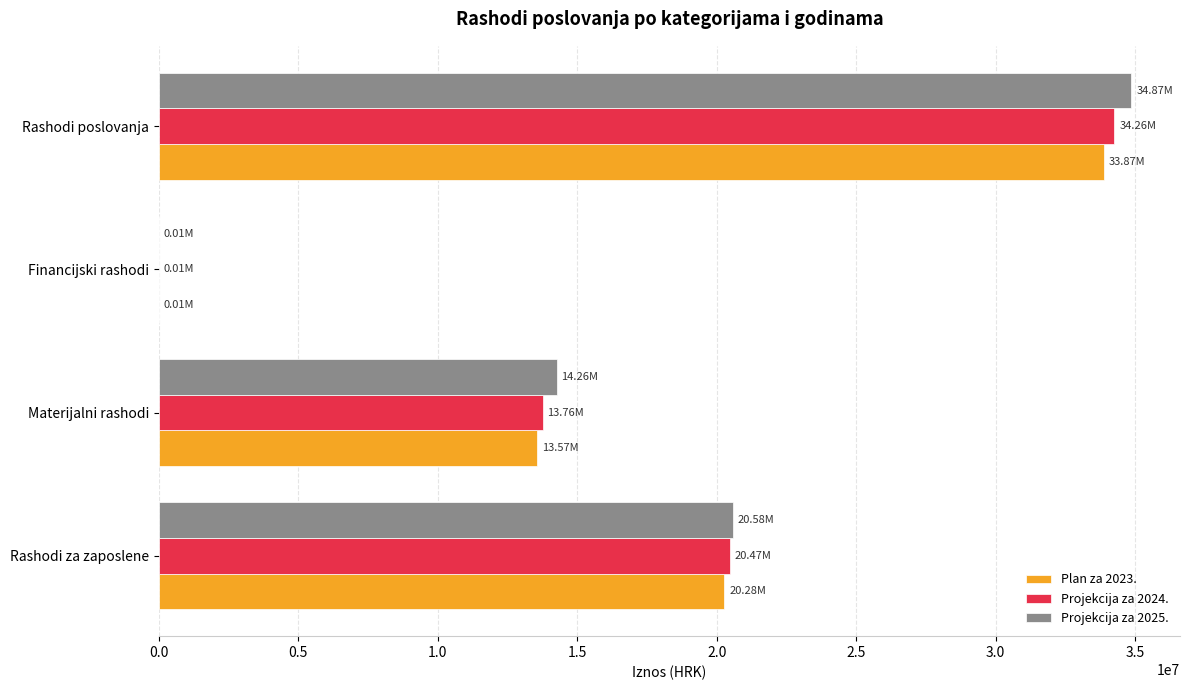

What is the sum of all Projekcija za 2025. values?

69713334.7